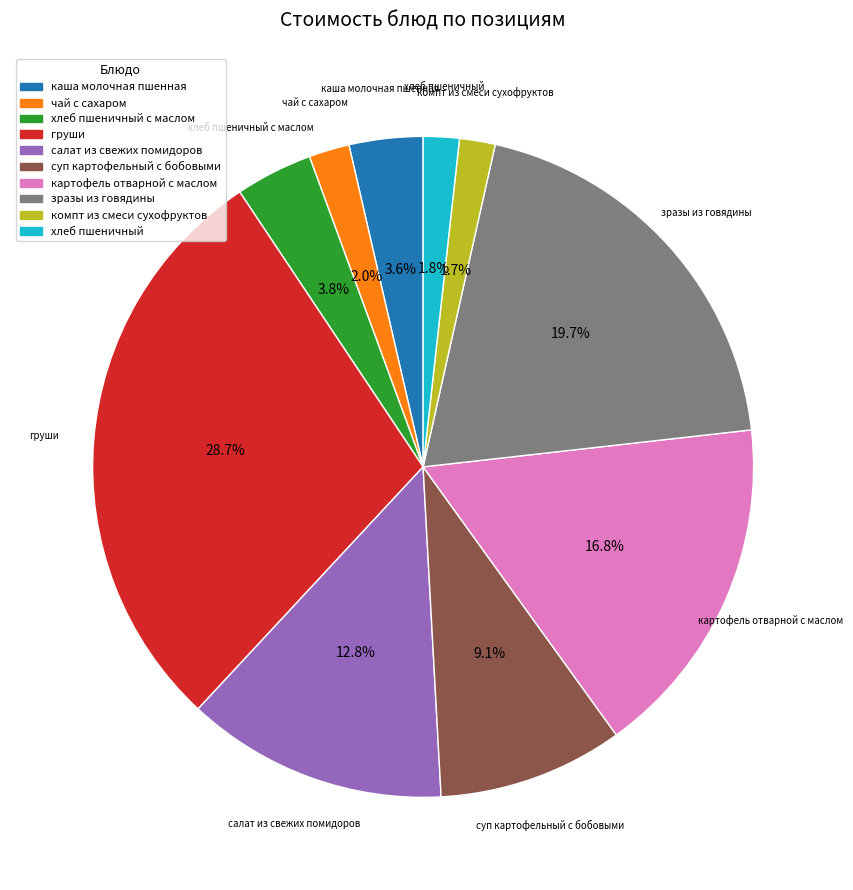

Is there a majority slice in this chart?

No